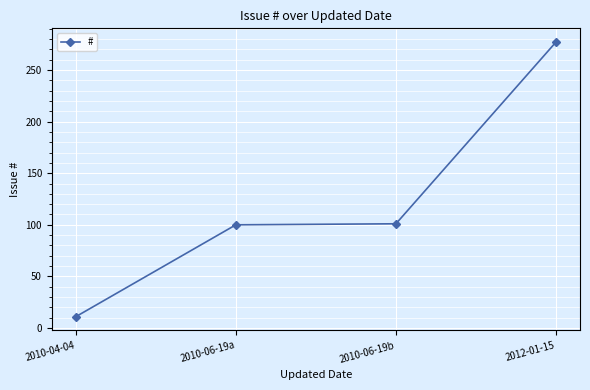

What is the label of the 2nd point from the right?

2010-06-19b